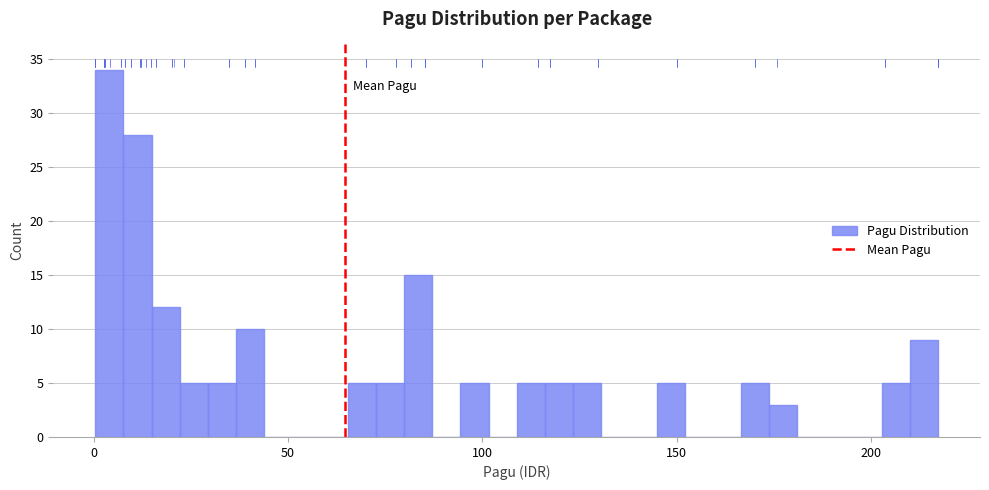

Read against the x-axis, roughly where is the centre of the tallest bar?

5